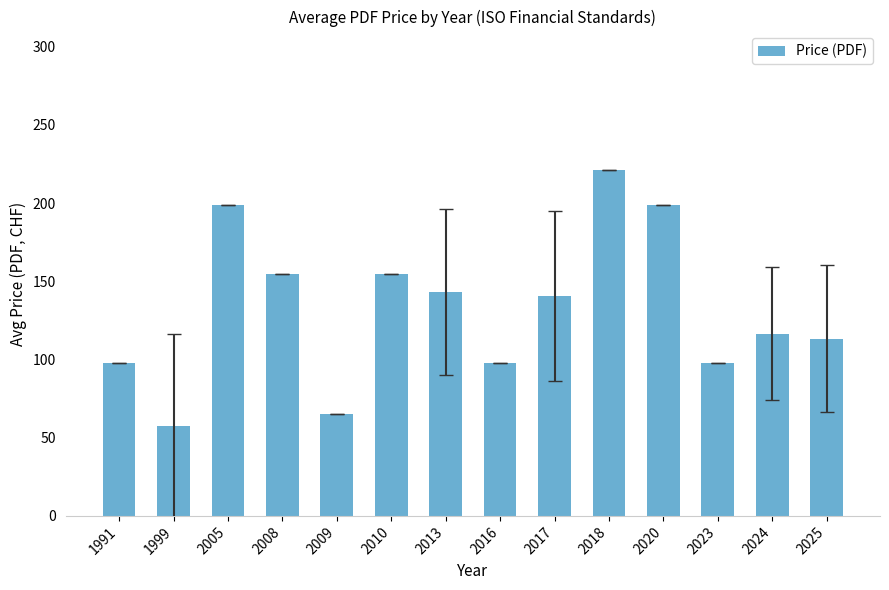

The chart shows a value of 98.0 at 2016. True or false?

True